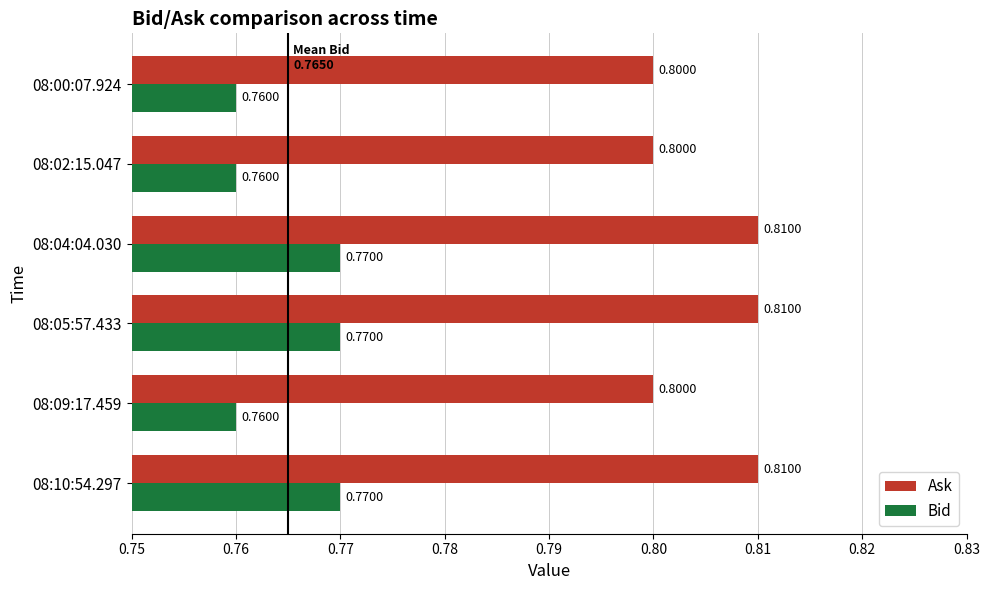

At 08:10:54.297, list the series in order from largest to smallest.

Ask, Bid